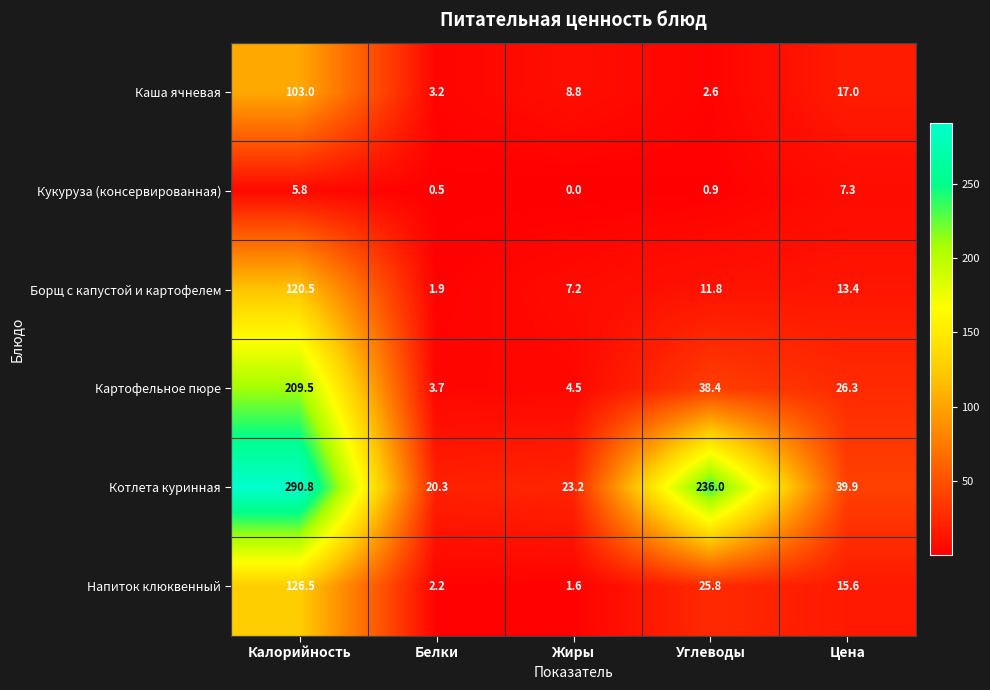

True or false: Кукуруза (консервированная) has a value of 0.2 at Белки.

False